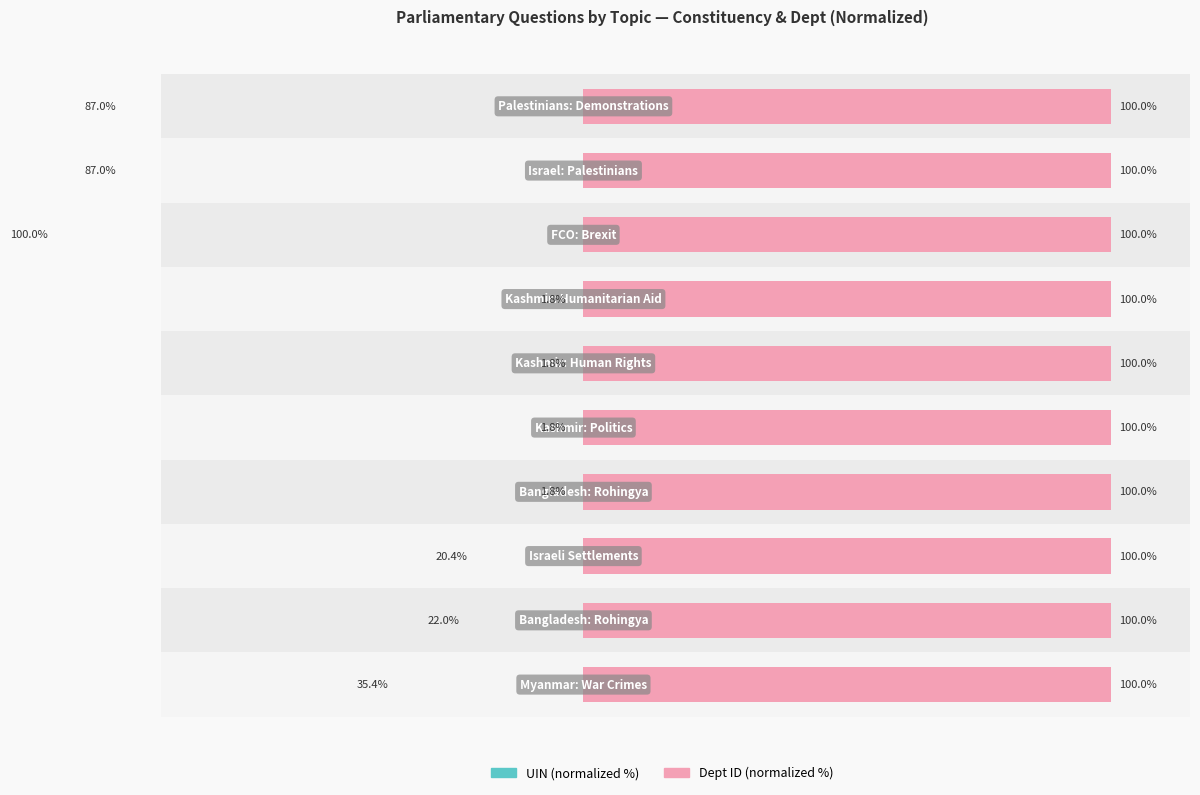

The Dept ID (normalized %) series shows 0.1 at 2. True or false?

False